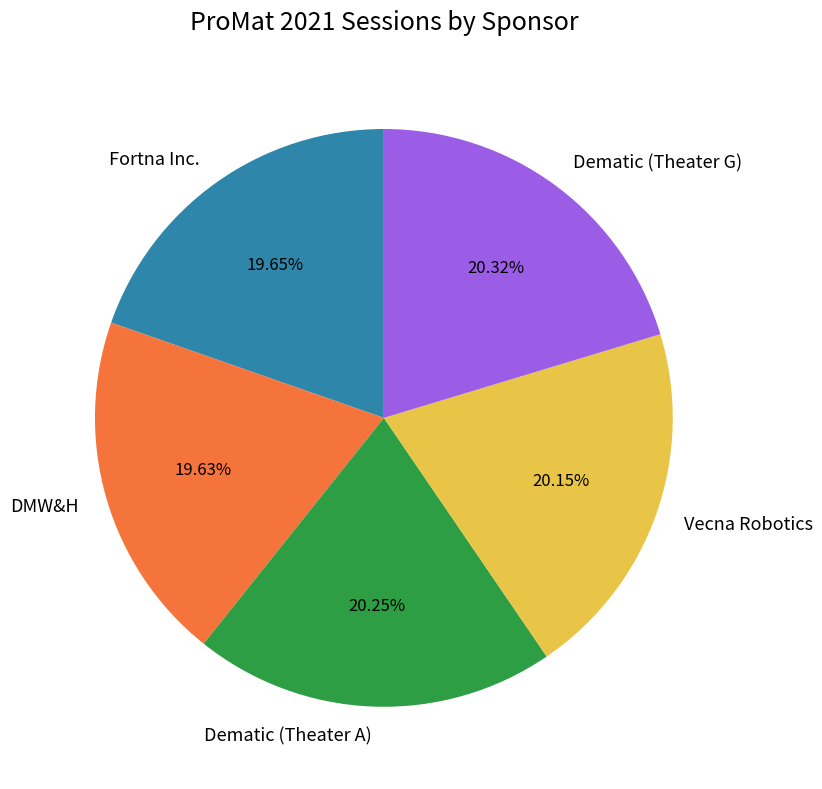

Count the number of slices in the pie.

5